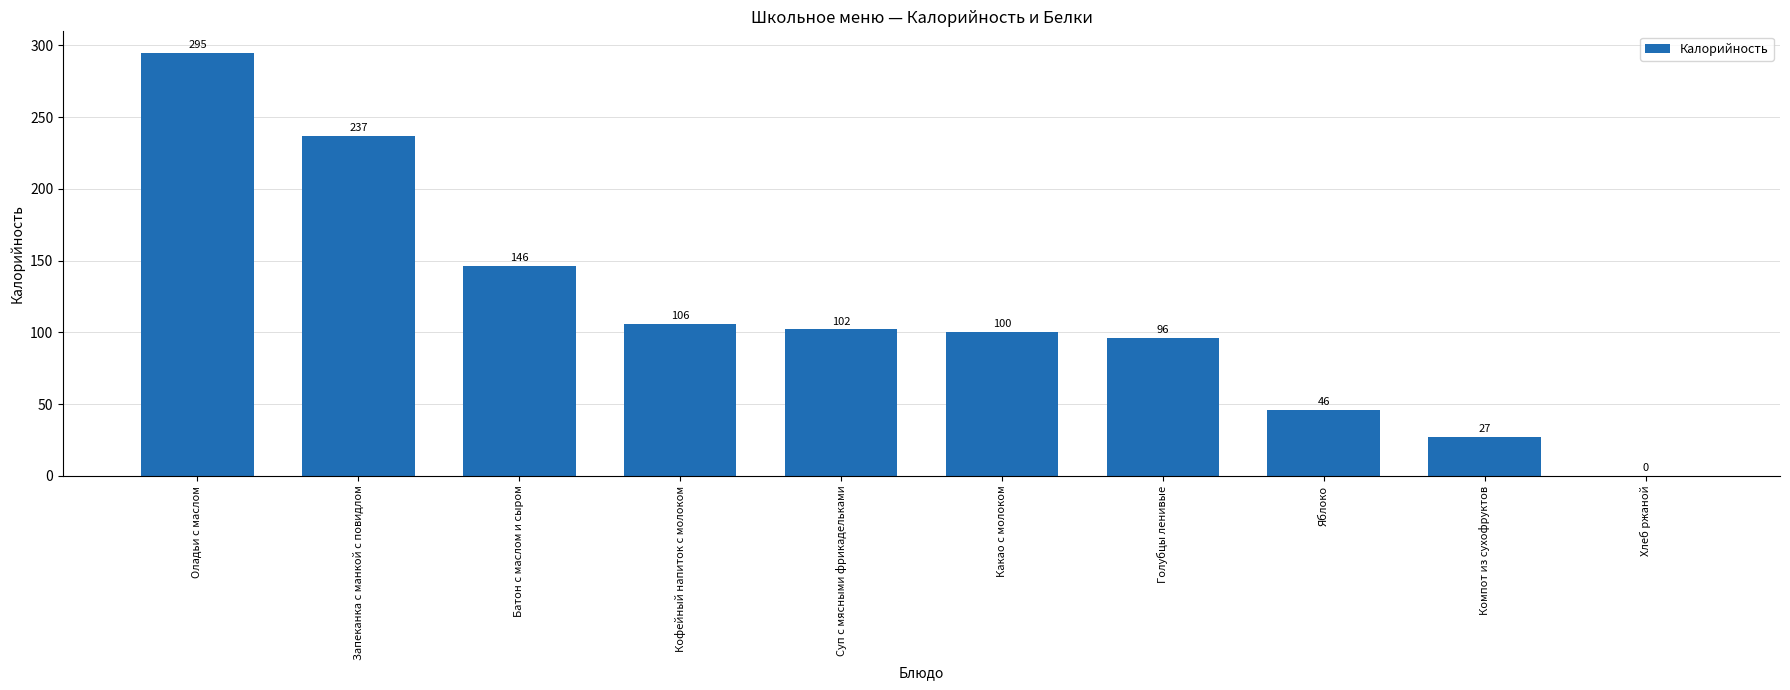

True or false: the data shows 51 at Голубцы ленивые.

False